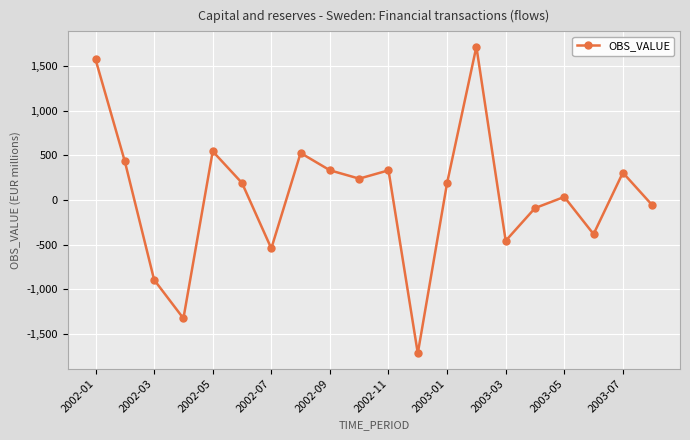

True or false: the data has more than 0 interior local peaks.

True